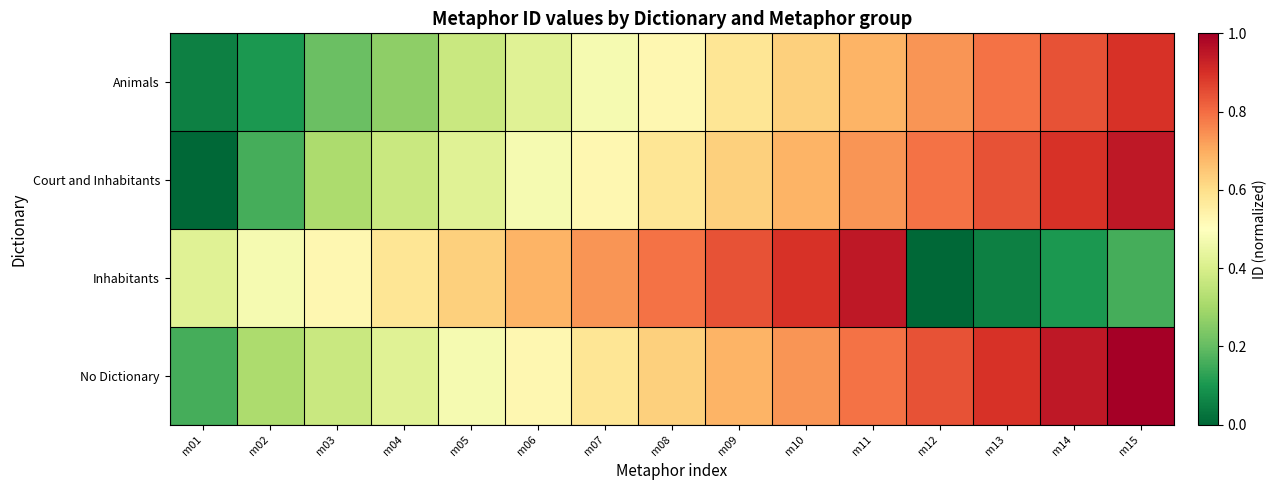

What is the spread (max minus min) of values at m11?

0.3